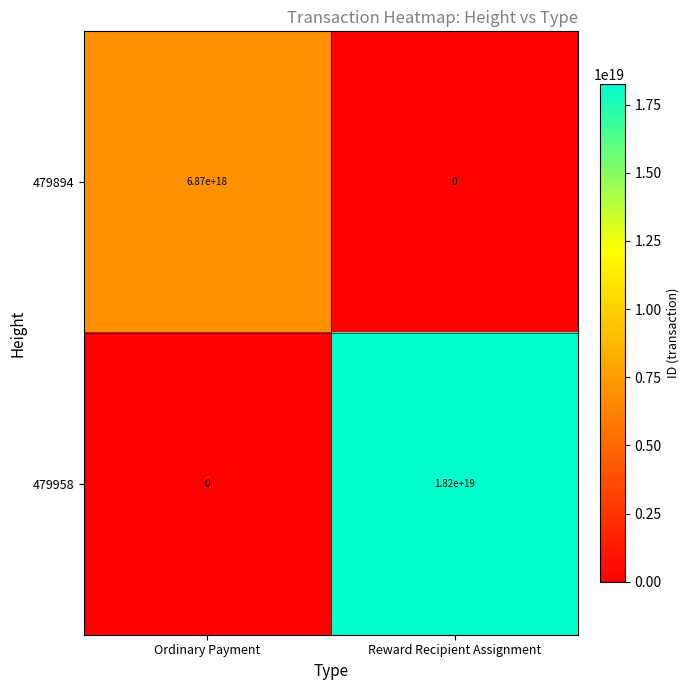

Which category has the highest value across all series?

Reward Recipient Assignment